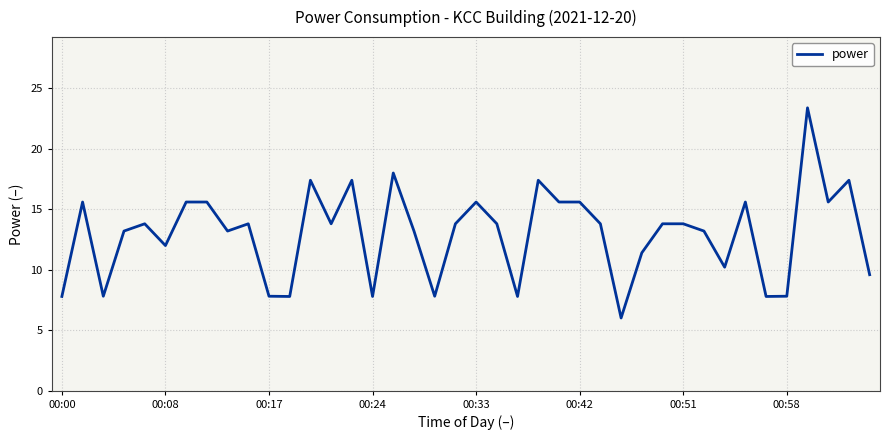

What is the greatest value displayed?

23.4